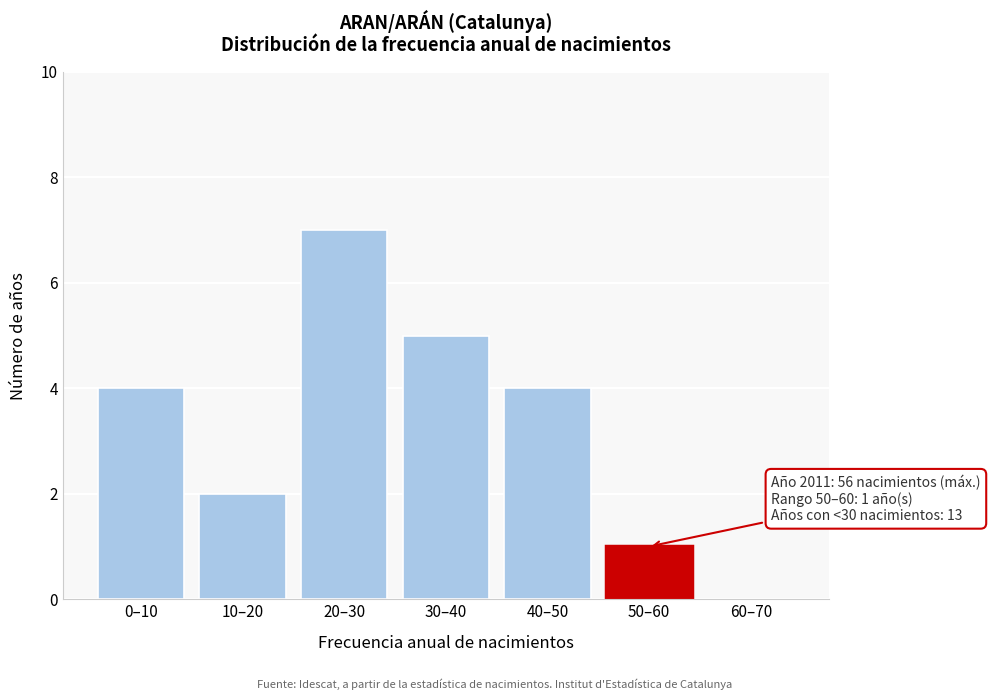

Reading right to left, what are all the values shown in this chart?

60–70=0	50–60=1	40–50=4	30–40=5	20–30=7	10–20=2	0–10=4